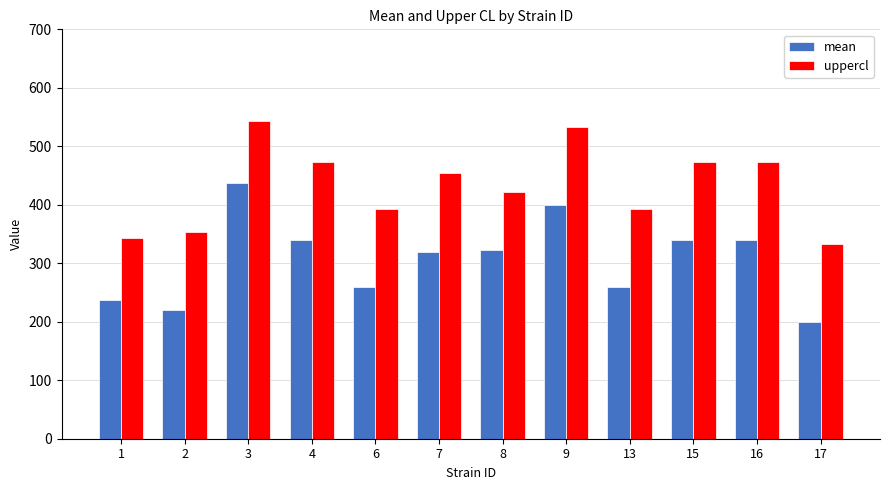

True or false: mean has a value of 200.0 at 17.

True